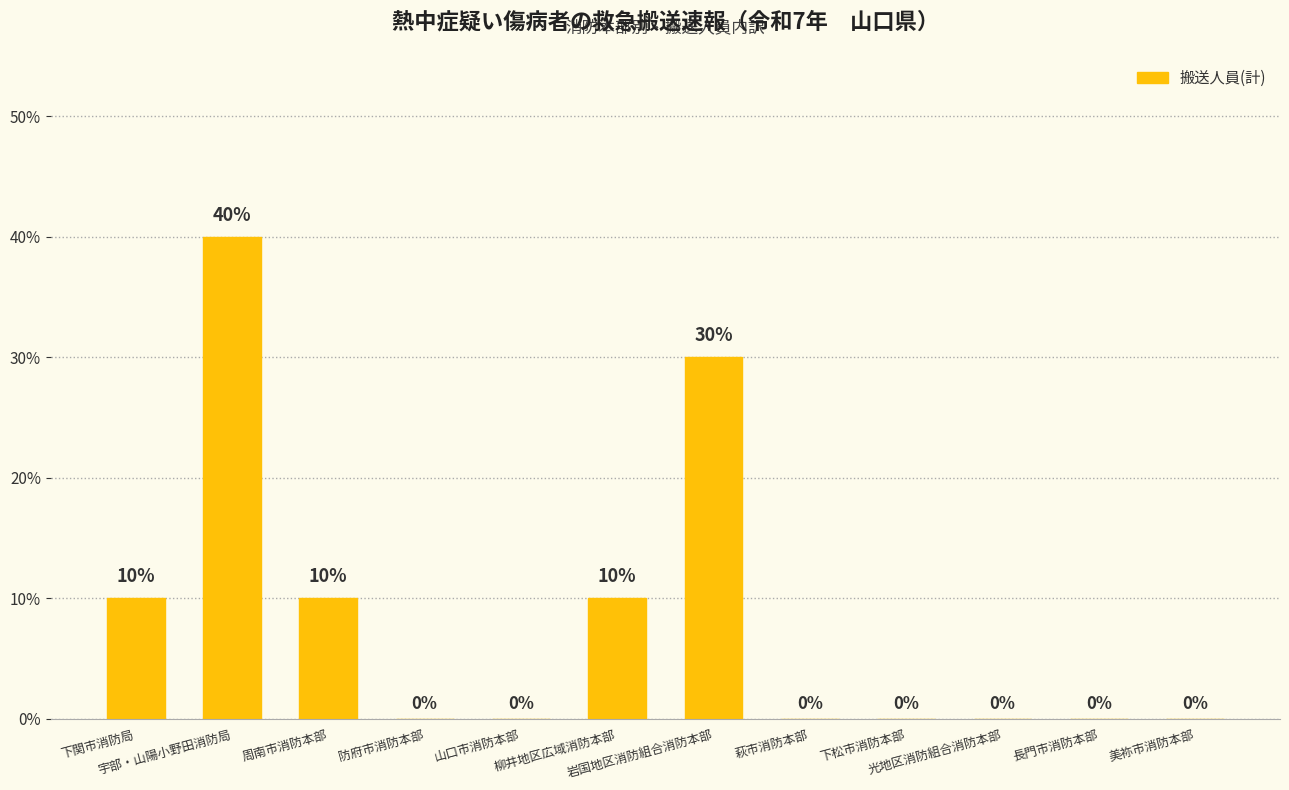

What is the average value?

8